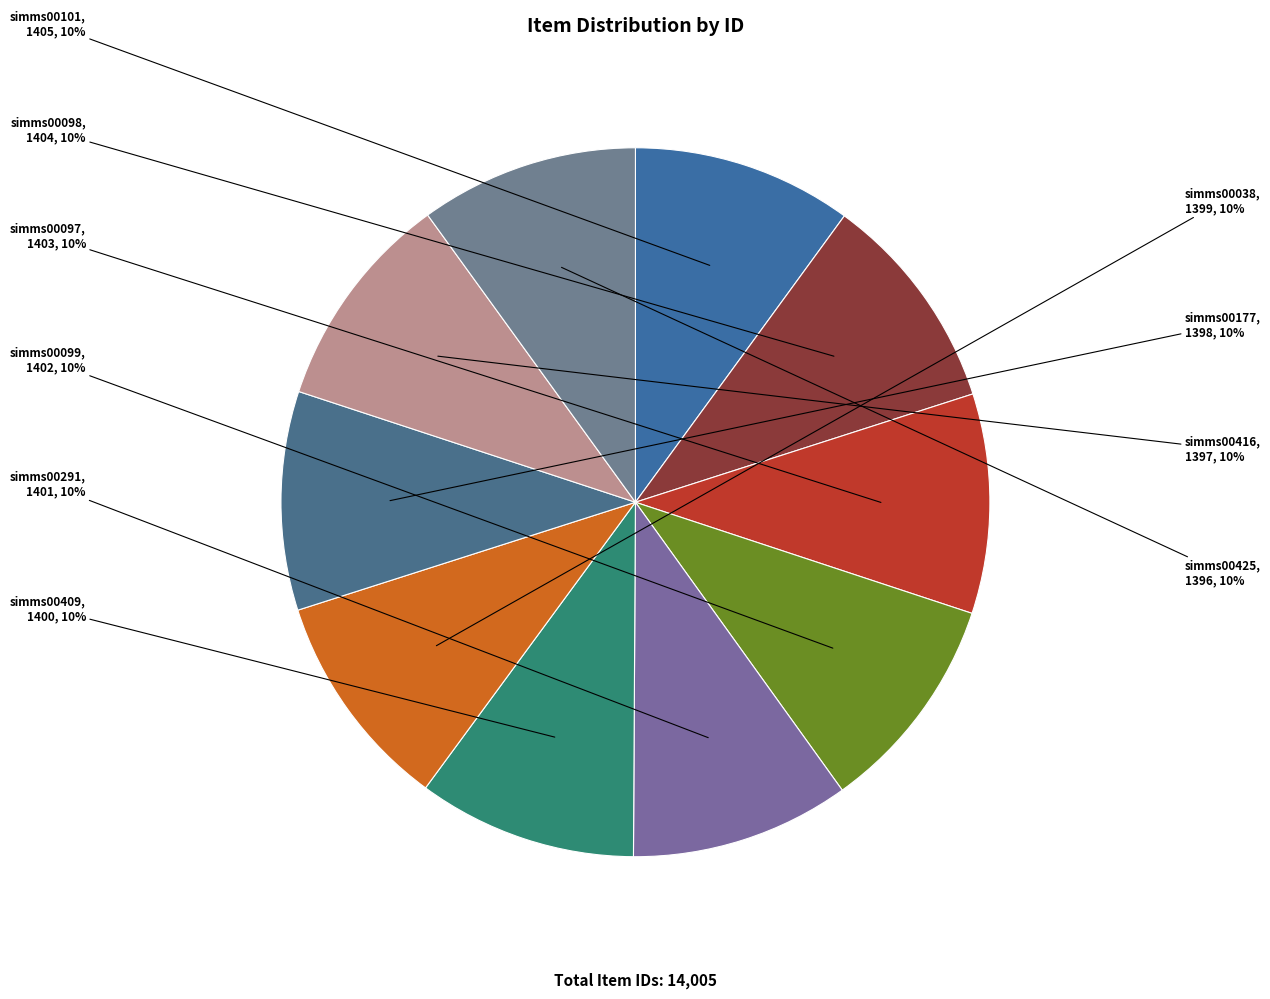

Is the sum of simms00097 and simms00038 greater than half?

No